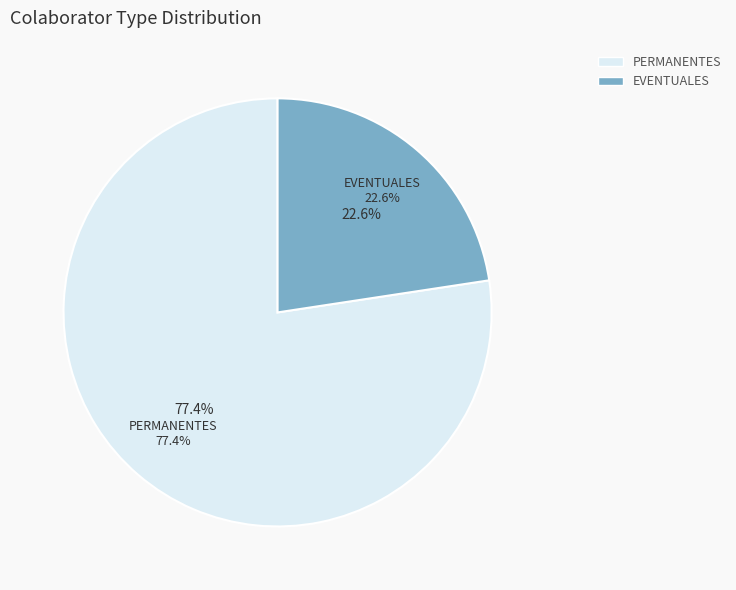

How many segments does this pie chart have?

2